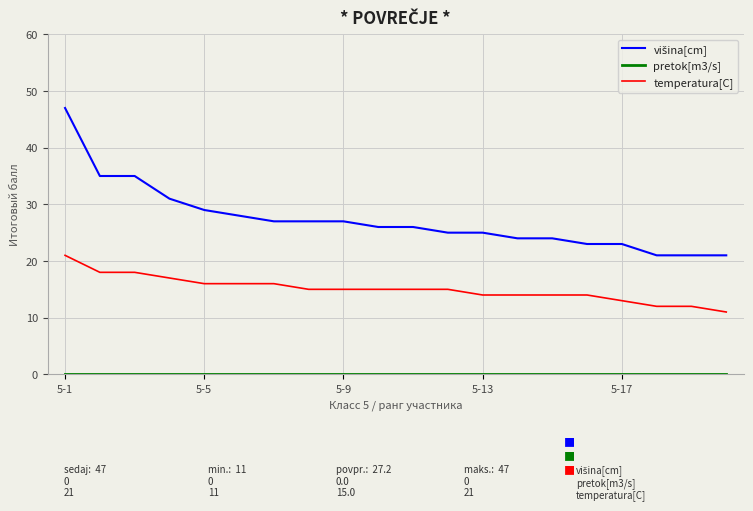

Is this an area chart (filled region under the line)?

No